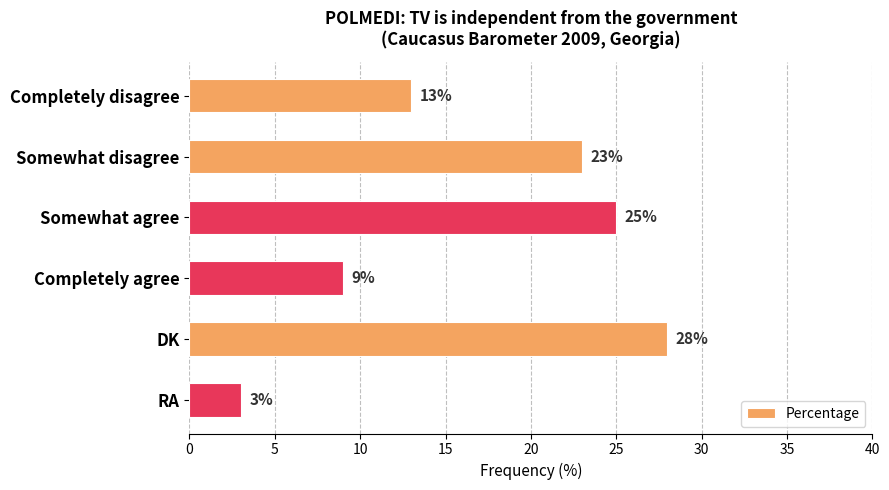

Reading top to bottom, what are all the values shown in this chart?

13	23	25	9	28	3